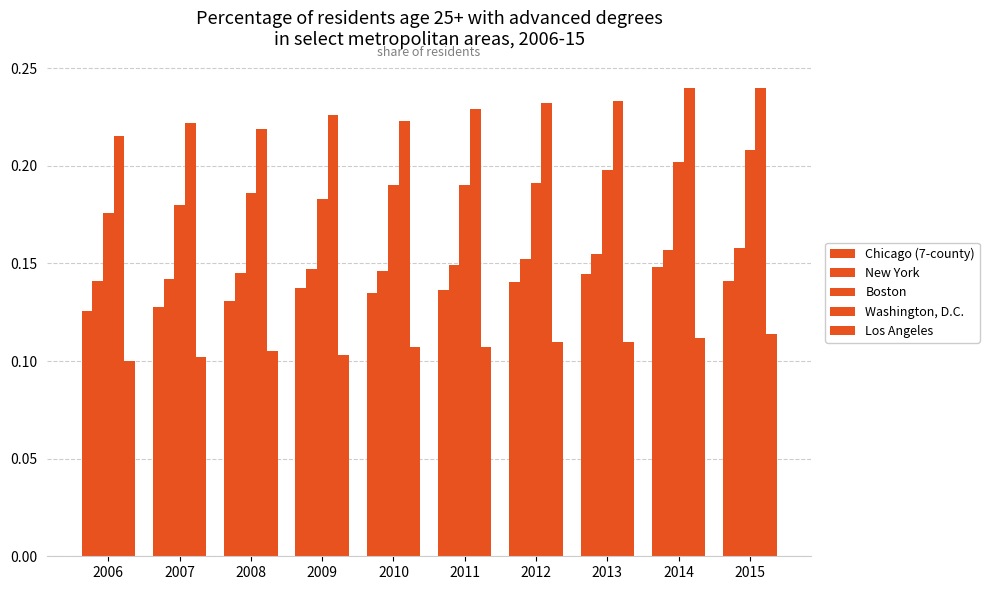

How many distinct data groups are displayed?

5